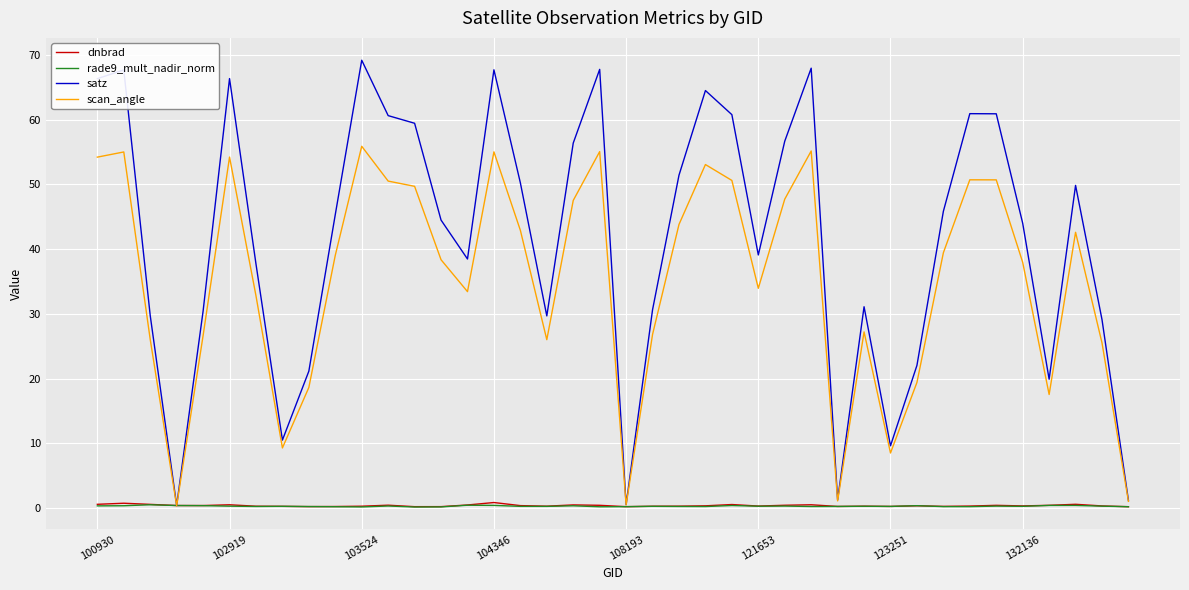

What is the lowest value of the dnbrad series?

0.2